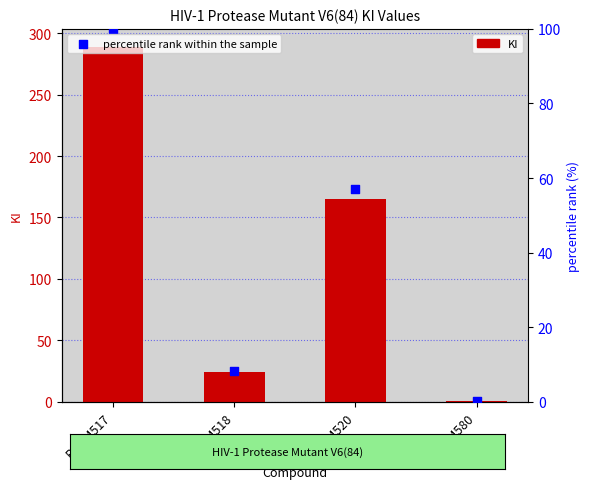

What are all the series names shown in the legend?

KI, percentile rank within the sample